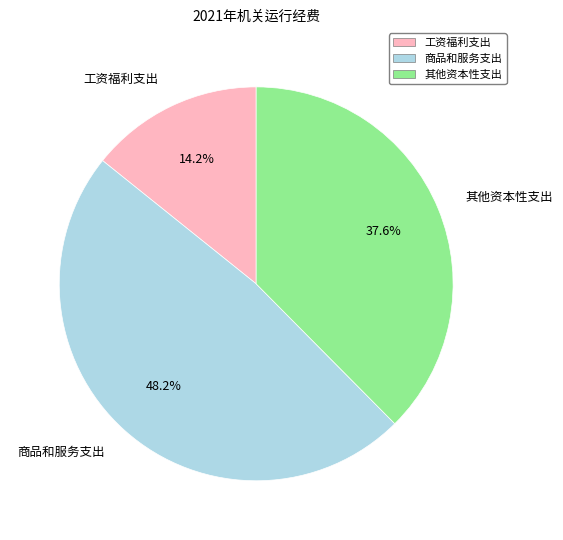

Is there a majority slice in this chart?

No